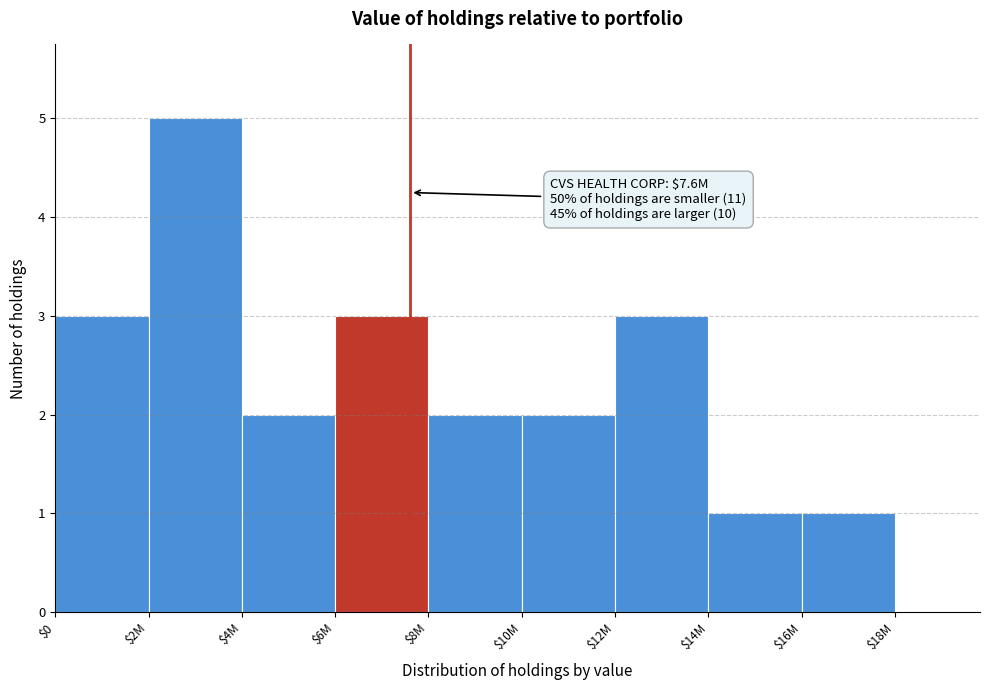

What is the sum of all values?

22